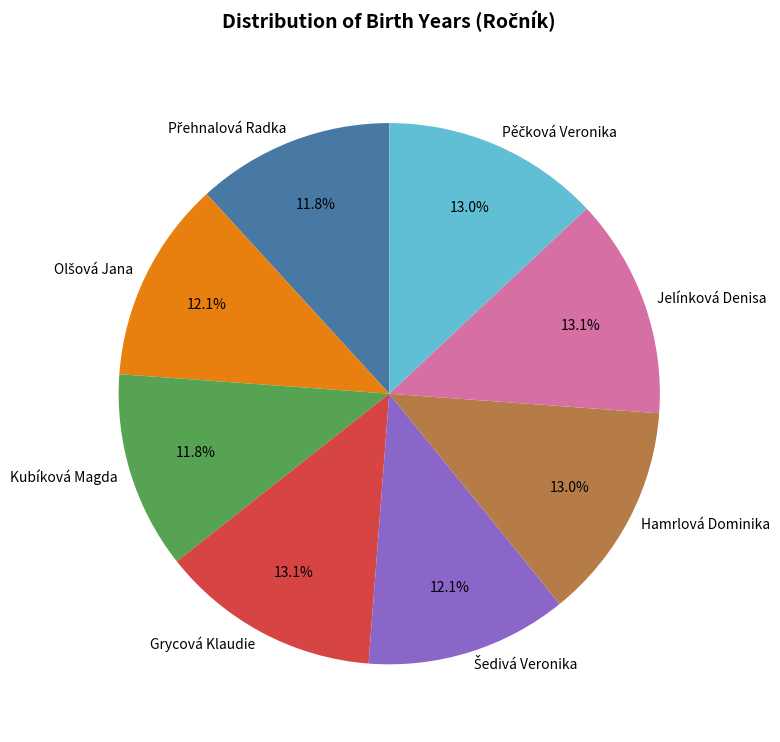

Is Kubíková Magda the majority of the pie?

No